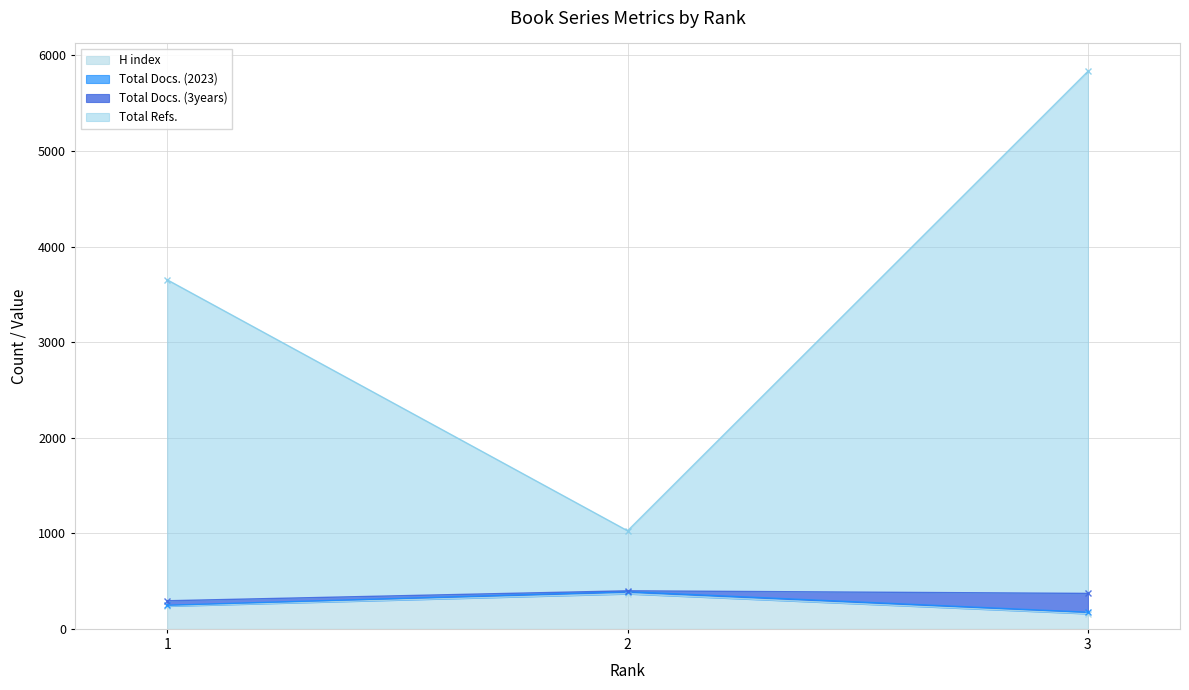

What is the value of the Total Refs. point at the 2nd from the left?

1026